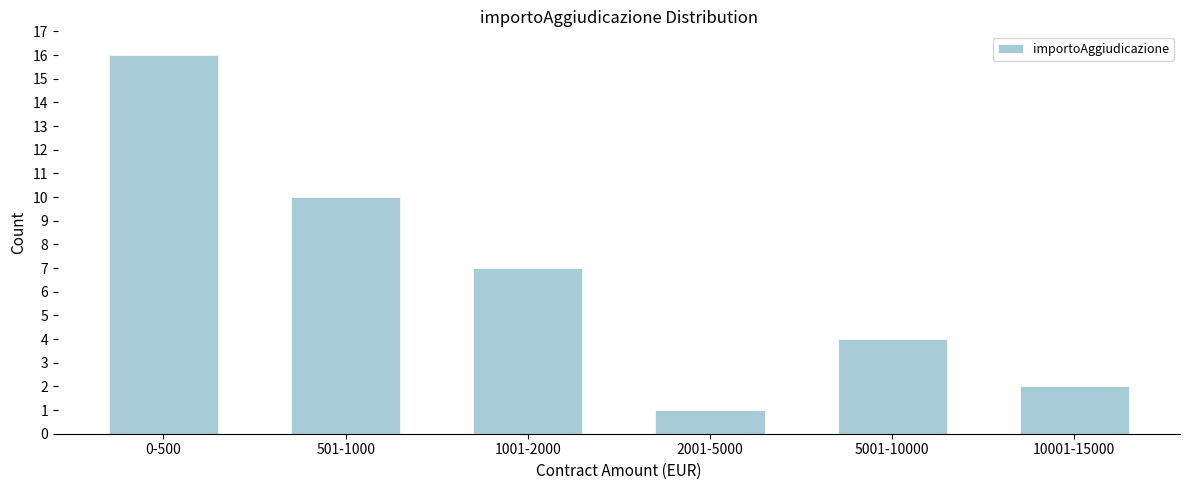

Reading left to right, what are all the values shown in this chart?

0-500=16	501-1000=10	1001-2000=7	2001-5000=1	5001-10000=4	10001-15000=2